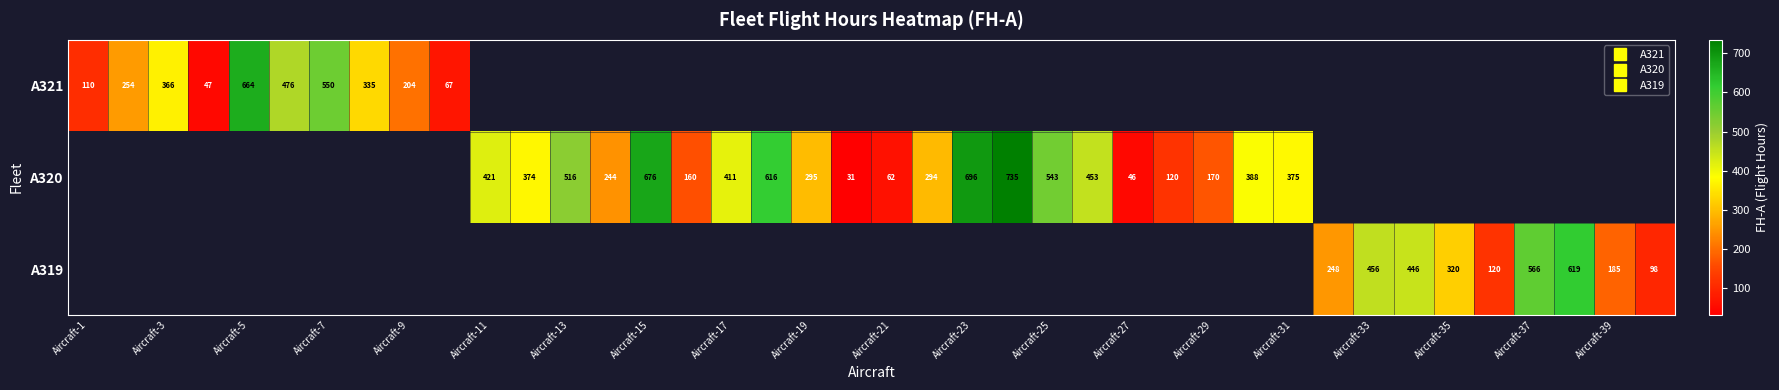

Is the value of A320 at Aircraft-27 greater than the value of A321 at Aircraft-19?

No